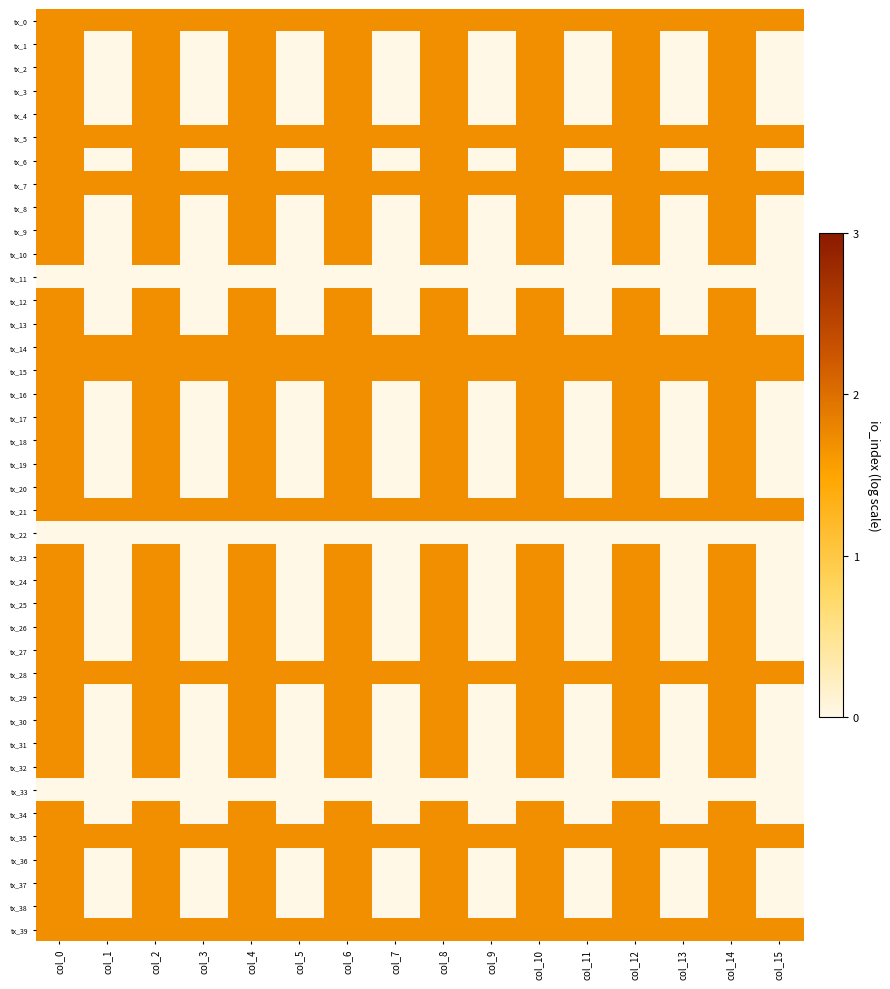

Reading left to right, extract all data points from this chart.

tx_0: col_0=1.7	col_1=1.7	col_2=1.7	col_3=1.7	col_4=1.7	col_5=1.7	col_6=1.7	col_7=1.7	col_8=1.7	col_9=1.7	col_10=1.7	col_11=1.7	col_12=1.7	col_13=1.7	col_14=1.7	col_15=1.7
tx_1: col_0=1.7	col_1=0.0	col_2=1.7	col_3=0.0	col_4=1.7	col_5=0.0	col_6=1.7	col_7=0.0	col_8=1.7	col_9=0.0	col_10=1.7	col_11=0.0	col_12=1.7	col_13=0.0	col_14=1.7	col_15=0.0
tx_2: col_0=1.7	col_1=0.0	col_2=1.7	col_3=0.0	col_4=1.7	col_5=0.0	col_6=1.7	col_7=0.0	col_8=1.7	col_9=0.0	col_10=1.7	col_11=0.0	col_12=1.7	col_13=0.0	col_14=1.7	col_15=0.0
tx_3: col_0=1.7	col_1=0.0	col_2=1.7	col_3=0.0	col_4=1.7	col_5=0.0	col_6=1.7	col_7=0.0	col_8=1.7	col_9=0.0	col_10=1.7	col_11=0.0	col_12=1.7	col_13=0.0	col_14=1.7	col_15=0.0
tx_4: col_0=1.7	col_1=0.0	col_2=1.7	col_3=0.0	col_4=1.7	col_5=0.0	col_6=1.7	col_7=0.0	col_8=1.7	col_9=0.0	col_10=1.7	col_11=0.0	col_12=1.7	col_13=0.0	col_14=1.7	col_15=0.0
tx_5: col_0=1.7	col_1=1.7	col_2=1.7	col_3=1.7	col_4=1.7	col_5=1.7	col_6=1.7	col_7=1.7	col_8=1.7	col_9=1.7	col_10=1.7	col_11=1.7	col_12=1.7	col_13=1.7	col_14=1.7	col_15=1.7
tx_6: col_0=1.7	col_1=0.0	col_2=1.7	col_3=0.0	col_4=1.7	col_5=0.0	col_6=1.7	col_7=0.0	col_8=1.7	col_9=0.0	col_10=1.7	col_11=0.0	col_12=1.7	col_13=0.0	col_14=1.7	col_15=0.0
tx_7: col_0=1.7	col_1=1.7	col_2=1.7	col_3=1.7	col_4=1.7	col_5=1.7	col_6=1.7	col_7=1.7	col_8=1.7	col_9=1.7	col_10=1.7	col_11=1.7	col_12=1.7	col_13=1.7	col_14=1.7	col_15=1.7
tx_8: col_0=1.7	col_1=0.0	col_2=1.7	col_3=0.0	col_4=1.7	col_5=0.0	col_6=1.7	col_7=0.0	col_8=1.7	col_9=0.0	col_10=1.7	col_11=0.0	col_12=1.7	col_13=0.0	col_14=1.7	col_15=0.0
tx_9: col_0=1.7	col_1=0.0	col_2=1.7	col_3=0.0	col_4=1.7	col_5=0.0	col_6=1.7	col_7=0.0	col_8=1.7	col_9=0.0	col_10=1.7	col_11=0.0	col_12=1.7	col_13=0.0	col_14=1.7	col_15=0.0
tx_10: col_0=1.7	col_1=0.0	col_2=1.7	col_3=0.0	col_4=1.7	col_5=0.0	col_6=1.7	col_7=0.0	col_8=1.7	col_9=0.0	col_10=1.7	col_11=0.0	col_12=1.7	col_13=0.0	col_14=1.7	col_15=0.0
tx_11: col_0=0.0	col_1=0.0	col_2=0.0	col_3=0.0	col_4=0.0	col_5=0.0	col_6=0.0	col_7=0.0	col_8=0.0	col_9=0.0	col_10=0.0	col_11=0.0	col_12=0.0	col_13=0.0	col_14=0.0	col_15=0.0
tx_12: col_0=1.7	col_1=0.0	col_2=1.7	col_3=0.0	col_4=1.7	col_5=0.0	col_6=1.7	col_7=0.0	col_8=1.7	col_9=0.0	col_10=1.7	col_11=0.0	col_12=1.7	col_13=0.0	col_14=1.7	col_15=0.0
tx_13: col_0=1.7	col_1=0.0	col_2=1.7	col_3=0.0	col_4=1.7	col_5=0.0	col_6=1.7	col_7=0.0	col_8=1.7	col_9=0.0	col_10=1.7	col_11=0.0	col_12=1.7	col_13=0.0	col_14=1.7	col_15=0.0
tx_14: col_0=1.7	col_1=1.7	col_2=1.7	col_3=1.7	col_4=1.7	col_5=1.7	col_6=1.7	col_7=1.7	col_8=1.7	col_9=1.7	col_10=1.7	col_11=1.7	col_12=1.7	col_13=1.7	col_14=1.7	col_15=1.7
tx_15: col_0=1.7	col_1=1.7	col_2=1.7	col_3=1.7	col_4=1.7	col_5=1.7	col_6=1.7	col_7=1.7	col_8=1.7	col_9=1.7	col_10=1.7	col_11=1.7	col_12=1.7	col_13=1.7	col_14=1.7	col_15=1.7
tx_16: col_0=1.7	col_1=0.0	col_2=1.7	col_3=0.0	col_4=1.7	col_5=0.0	col_6=1.7	col_7=0.0	col_8=1.7	col_9=0.0	col_10=1.7	col_11=0.0	col_12=1.7	col_13=0.0	col_14=1.7	col_15=0.0
tx_17: col_0=1.7	col_1=0.0	col_2=1.7	col_3=0.0	col_4=1.7	col_5=0.0	col_6=1.7	col_7=0.0	col_8=1.7	col_9=0.0	col_10=1.7	col_11=0.0	col_12=1.7	col_13=0.0	col_14=1.7	col_15=0.0
tx_18: col_0=1.7	col_1=0.0	col_2=1.7	col_3=0.0	col_4=1.7	col_5=0.0	col_6=1.7	col_7=0.0	col_8=1.7	col_9=0.0	col_10=1.7	col_11=0.0	col_12=1.7	col_13=0.0	col_14=1.7	col_15=0.0
tx_19: col_0=1.7	col_1=0.0	col_2=1.7	col_3=0.0	col_4=1.7	col_5=0.0	col_6=1.7	col_7=0.0	col_8=1.7	col_9=0.0	col_10=1.7	col_11=0.0	col_12=1.7	col_13=0.0	col_14=1.7	col_15=0.0
tx_20: col_0=1.7	col_1=0.0	col_2=1.7	col_3=0.0	col_4=1.7	col_5=0.0	col_6=1.7	col_7=0.0	col_8=1.7	col_9=0.0	col_10=1.7	col_11=0.0	col_12=1.7	col_13=0.0	col_14=1.7	col_15=0.0
tx_21: col_0=1.7	col_1=1.7	col_2=1.7	col_3=1.7	col_4=1.7	col_5=1.7	col_6=1.7	col_7=1.7	col_8=1.7	col_9=1.7	col_10=1.7	col_11=1.7	col_12=1.7	col_13=1.7	col_14=1.7	col_15=1.7
tx_22: col_0=0.0	col_1=0.0	col_2=0.0	col_3=0.0	col_4=0.0	col_5=0.0	col_6=0.0	col_7=0.0	col_8=0.0	col_9=0.0	col_10=0.0	col_11=0.0	col_12=0.0	col_13=0.0	col_14=0.0	col_15=0.0
tx_23: col_0=1.7	col_1=0.0	col_2=1.7	col_3=0.0	col_4=1.7	col_5=0.0	col_6=1.7	col_7=0.0	col_8=1.7	col_9=0.0	col_10=1.7	col_11=0.0	col_12=1.7	col_13=0.0	col_14=1.7	col_15=0.0
tx_24: col_0=1.7	col_1=0.0	col_2=1.7	col_3=0.0	col_4=1.7	col_5=0.0	col_6=1.7	col_7=0.0	col_8=1.7	col_9=0.0	col_10=1.7	col_11=0.0	col_12=1.7	col_13=0.0	col_14=1.7	col_15=0.0
tx_25: col_0=1.7	col_1=0.0	col_2=1.7	col_3=0.0	col_4=1.7	col_5=0.0	col_6=1.7	col_7=0.0	col_8=1.7	col_9=0.0	col_10=1.7	col_11=0.0	col_12=1.7	col_13=0.0	col_14=1.7	col_15=0.0
tx_26: col_0=1.7	col_1=0.0	col_2=1.7	col_3=0.0	col_4=1.7	col_5=0.0	col_6=1.7	col_7=0.0	col_8=1.7	col_9=0.0	col_10=1.7	col_11=0.0	col_12=1.7	col_13=0.0	col_14=1.7	col_15=0.0
tx_27: col_0=1.7	col_1=0.0	col_2=1.7	col_3=0.0	col_4=1.7	col_5=0.0	col_6=1.7	col_7=0.0	col_8=1.7	col_9=0.0	col_10=1.7	col_11=0.0	col_12=1.7	col_13=0.0	col_14=1.7	col_15=0.0
tx_28: col_0=1.7	col_1=1.7	col_2=1.7	col_3=1.7	col_4=1.7	col_5=1.7	col_6=1.7	col_7=1.7	col_8=1.7	col_9=1.7	col_10=1.7	col_11=1.7	col_12=1.7	col_13=1.7	col_14=1.7	col_15=1.7
tx_29: col_0=1.7	col_1=0.0	col_2=1.7	col_3=0.0	col_4=1.7	col_5=0.0	col_6=1.7	col_7=0.0	col_8=1.7	col_9=0.0	col_10=1.7	col_11=0.0	col_12=1.7	col_13=0.0	col_14=1.7	col_15=0.0
tx_30: col_0=1.7	col_1=0.0	col_2=1.7	col_3=0.0	col_4=1.7	col_5=0.0	col_6=1.7	col_7=0.0	col_8=1.7	col_9=0.0	col_10=1.7	col_11=0.0	col_12=1.7	col_13=0.0	col_14=1.7	col_15=0.0
tx_31: col_0=1.7	col_1=0.0	col_2=1.7	col_3=0.0	col_4=1.7	col_5=0.0	col_6=1.7	col_7=0.0	col_8=1.7	col_9=0.0	col_10=1.7	col_11=0.0	col_12=1.7	col_13=0.0	col_14=1.7	col_15=0.0
tx_32: col_0=1.7	col_1=0.0	col_2=1.7	col_3=0.0	col_4=1.7	col_5=0.0	col_6=1.7	col_7=0.0	col_8=1.7	col_9=0.0	col_10=1.7	col_11=0.0	col_12=1.7	col_13=0.0	col_14=1.7	col_15=0.0
tx_33: col_0=0.0	col_1=0.0	col_2=0.0	col_3=0.0	col_4=0.0	col_5=0.0	col_6=0.0	col_7=0.0	col_8=0.0	col_9=0.0	col_10=0.0	col_11=0.0	col_12=0.0	col_13=0.0	col_14=0.0	col_15=0.0
tx_34: col_0=1.7	col_1=0.0	col_2=1.7	col_3=0.0	col_4=1.7	col_5=0.0	col_6=1.7	col_7=0.0	col_8=1.7	col_9=0.0	col_10=1.7	col_11=0.0	col_12=1.7	col_13=0.0	col_14=1.7	col_15=0.0
tx_35: col_0=1.7	col_1=1.7	col_2=1.7	col_3=1.7	col_4=1.7	col_5=1.7	col_6=1.7	col_7=1.7	col_8=1.7	col_9=1.7	col_10=1.7	col_11=1.7	col_12=1.7	col_13=1.7	col_14=1.7	col_15=1.7
tx_36: col_0=1.7	col_1=0.0	col_2=1.7	col_3=0.0	col_4=1.7	col_5=0.0	col_6=1.7	col_7=0.0	col_8=1.7	col_9=0.0	col_10=1.7	col_11=0.0	col_12=1.7	col_13=0.0	col_14=1.7	col_15=0.0
tx_37: col_0=1.7	col_1=0.0	col_2=1.7	col_3=0.0	col_4=1.7	col_5=0.0	col_6=1.7	col_7=0.0	col_8=1.7	col_9=0.0	col_10=1.7	col_11=0.0	col_12=1.7	col_13=0.0	col_14=1.7	col_15=0.0
tx_38: col_0=1.7	col_1=0.0	col_2=1.7	col_3=0.0	col_4=1.7	col_5=0.0	col_6=1.7	col_7=0.0	col_8=1.7	col_9=0.0	col_10=1.7	col_11=0.0	col_12=1.7	col_13=0.0	col_14=1.7	col_15=0.0
tx_39: col_0=1.7	col_1=1.7	col_2=1.7	col_3=1.7	col_4=1.7	col_5=1.7	col_6=1.7	col_7=1.7	col_8=1.7	col_9=1.7	col_10=1.7	col_11=1.7	col_12=1.7	col_13=1.7	col_14=1.7	col_15=1.7